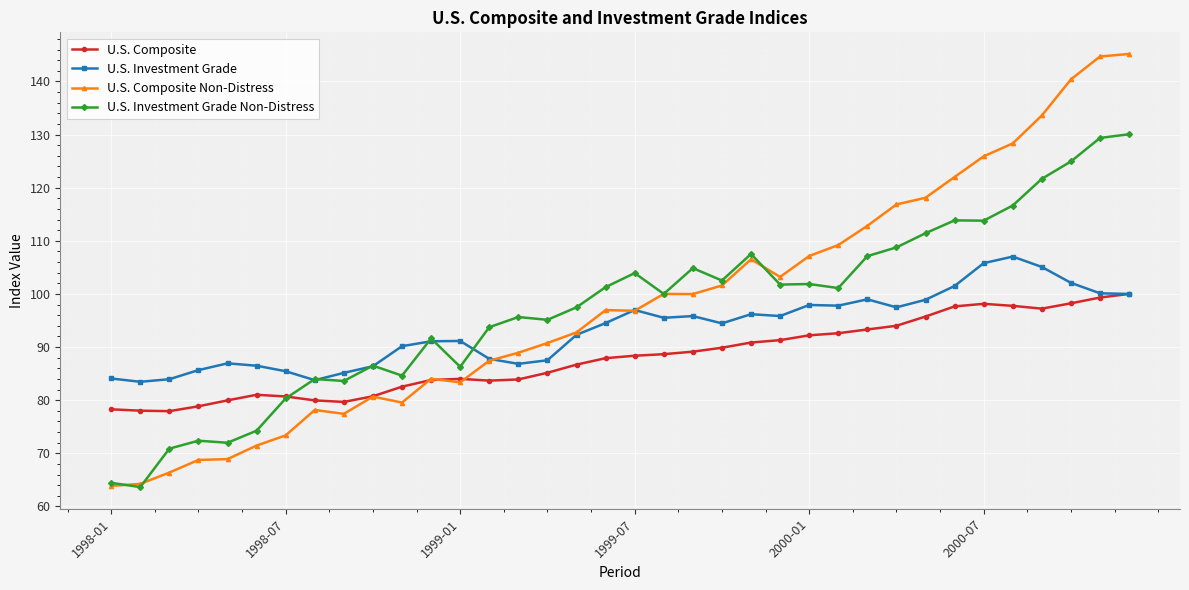

In U.S. Composite Non-Distress, how many points are lower than both neighbors (excluding endpoints)?

6